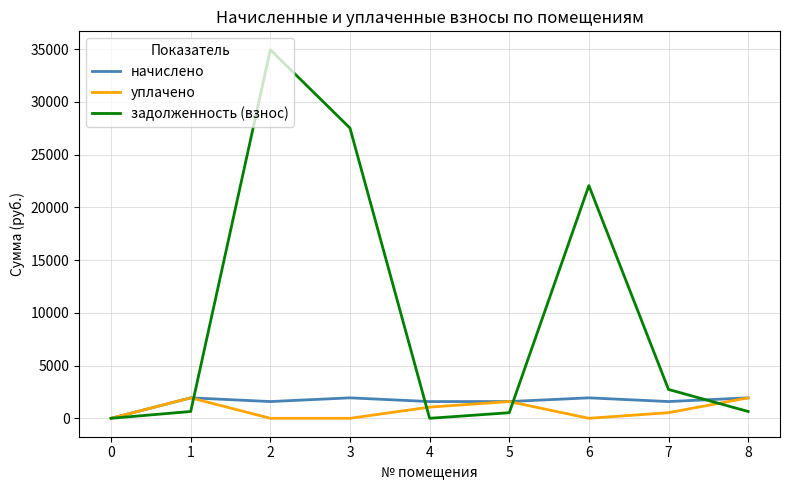

What is the difference between the second highest and minimum values in the начислено series?

1939.3